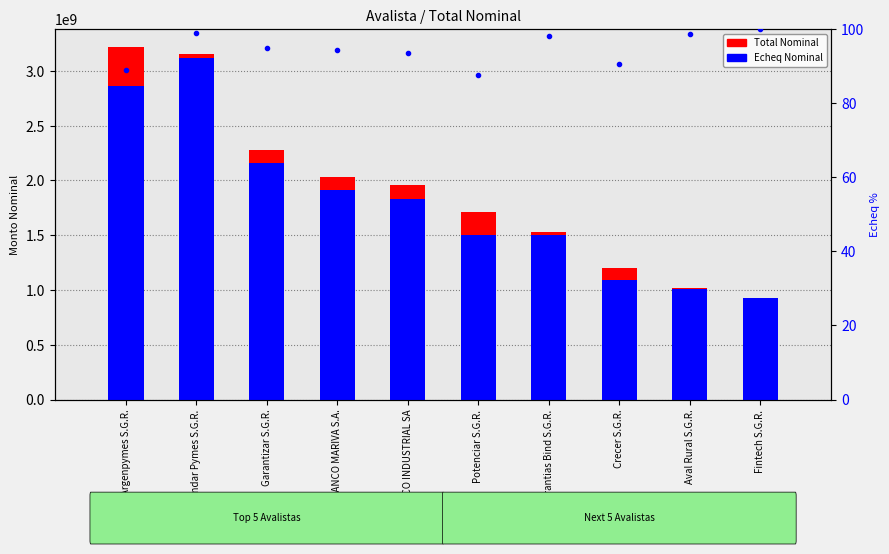

Which series has the widest spread of values?

Total Nominal